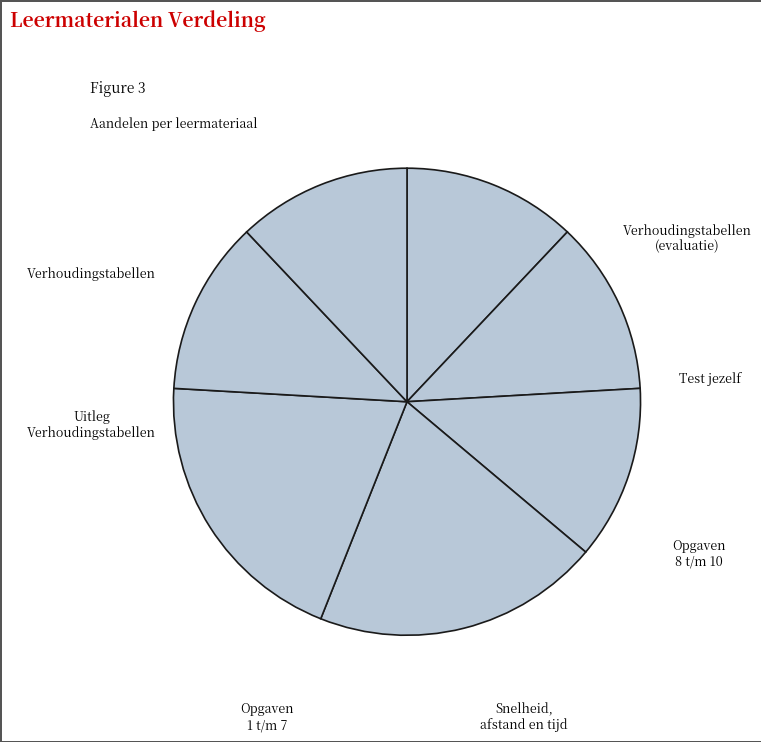

Does any single category account for the majority?

No